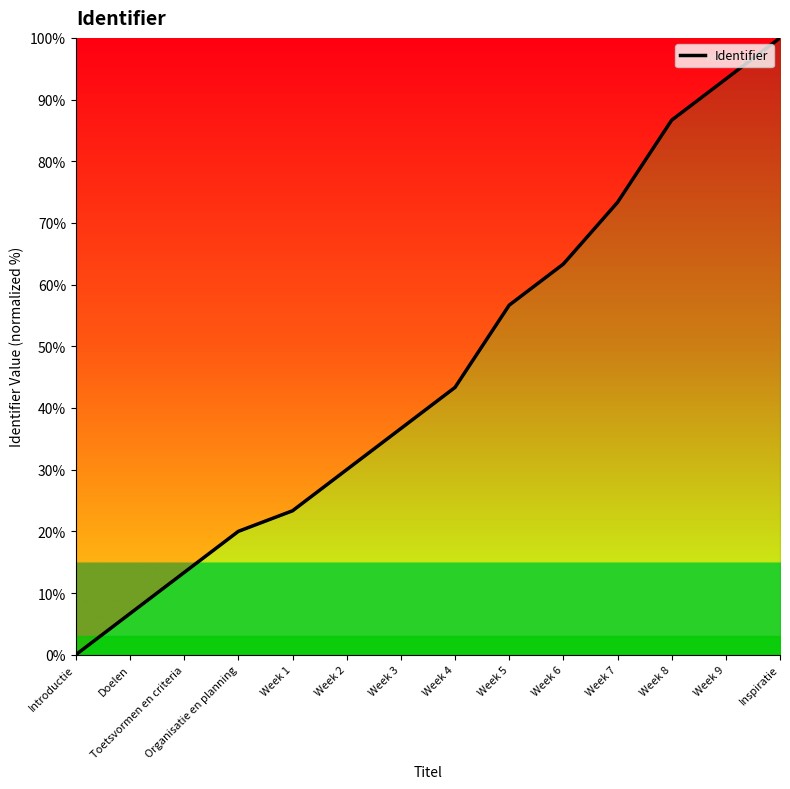

Reading right to left, what are all the values shown in this chart?

Inspiratie=100.0	Week 9=93.3	Week 8=86.7	Week 7=73.3	Week 6=63.3	Week 5=56.7	Week 4=43.3	Week 3=36.7	Week 2=30.0	Week 1=23.3	Organisatie en planning=20.0	Toetsvormen en criteria=13.3	Doelen=6.7	Introductie=0.0